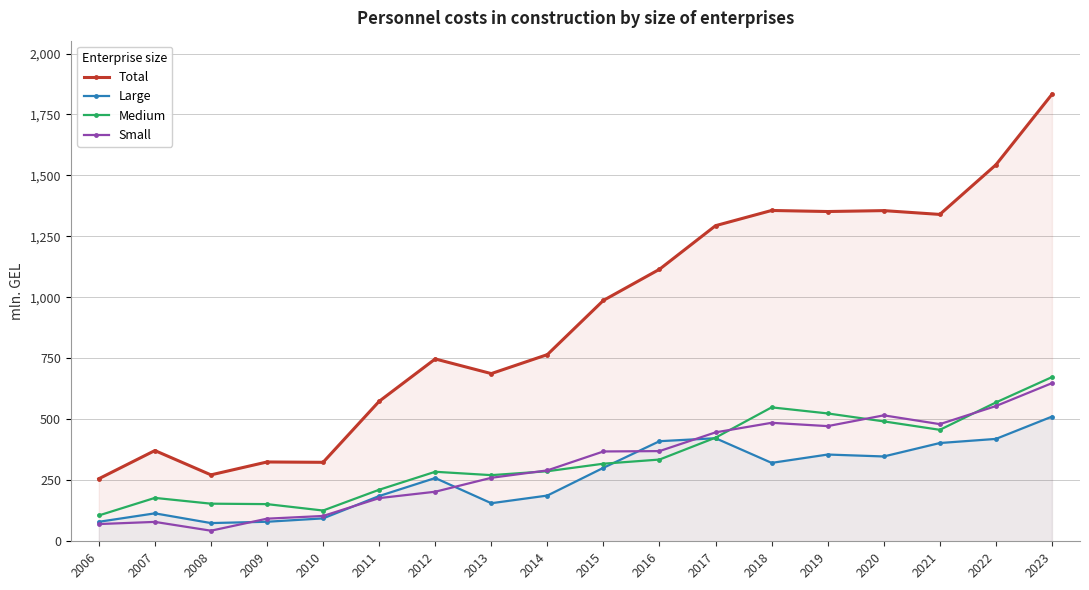

At which label does Small first exceed 368?

2015